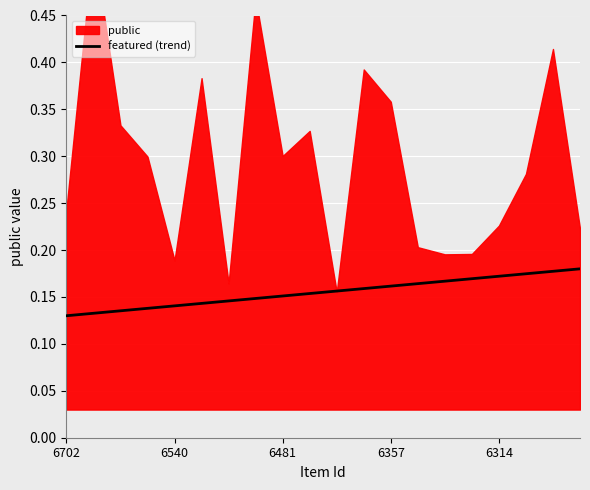

Between 15 and 14, which is larger?

15